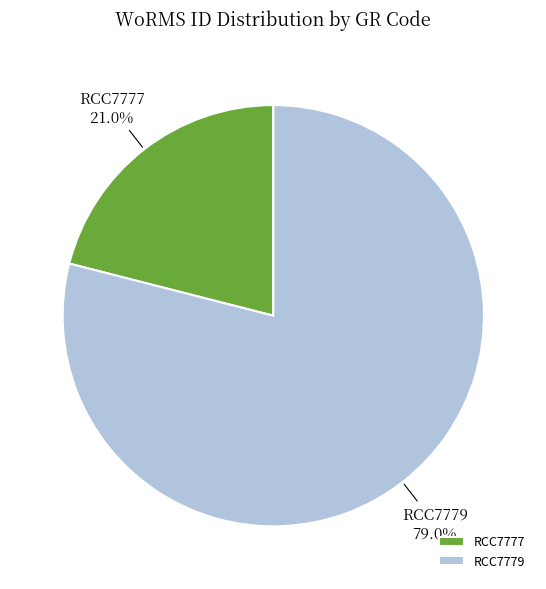

To the nearest percent, what is the difference between the RCC7779 and RCC7777 slice percentages?

58%